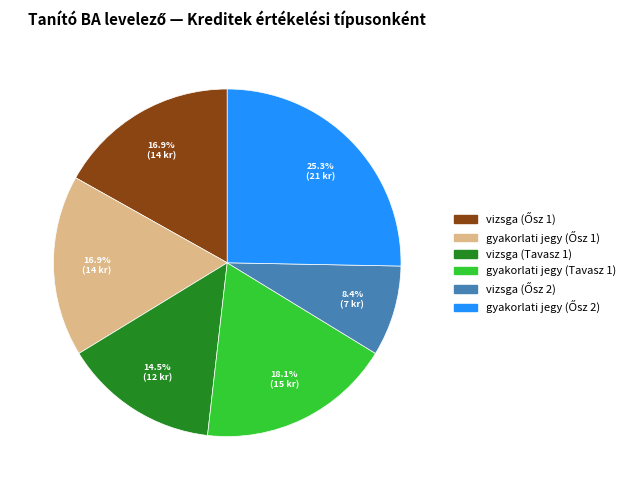

Does any single category account for the majority?

No